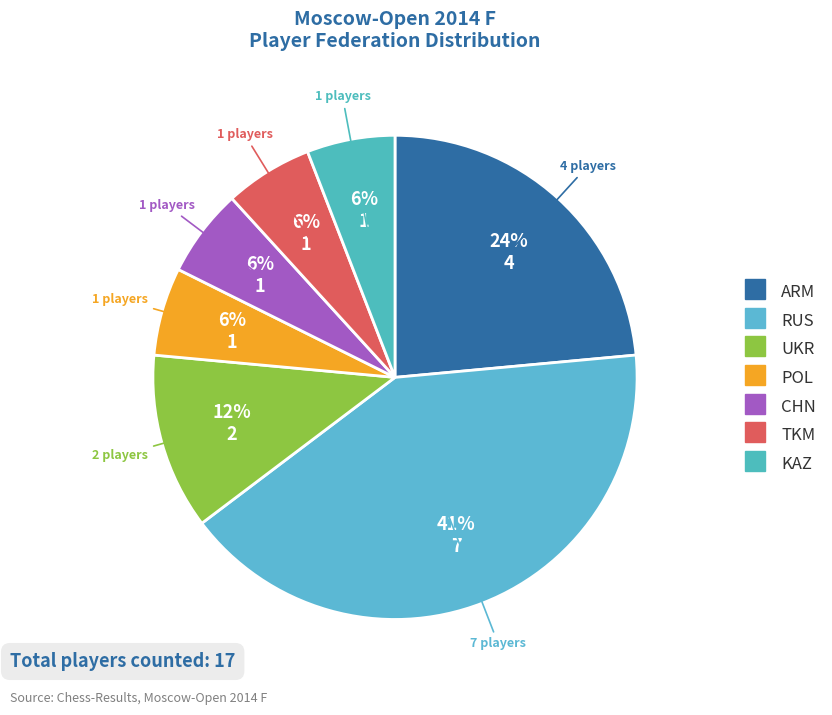

To the nearest percent, what is the difference between the POL and UKR slice percentages?

6%